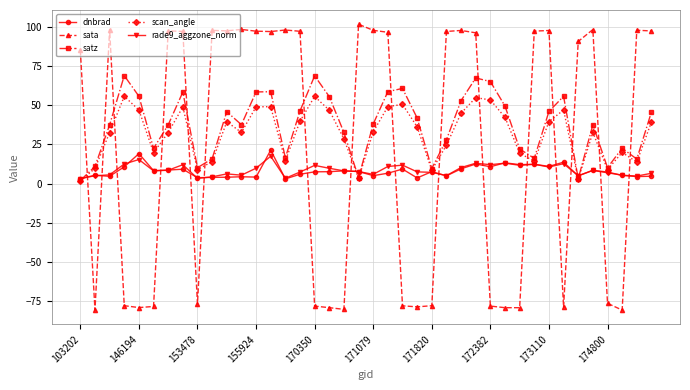

What is the minimum value shown in the chart?

-80.6